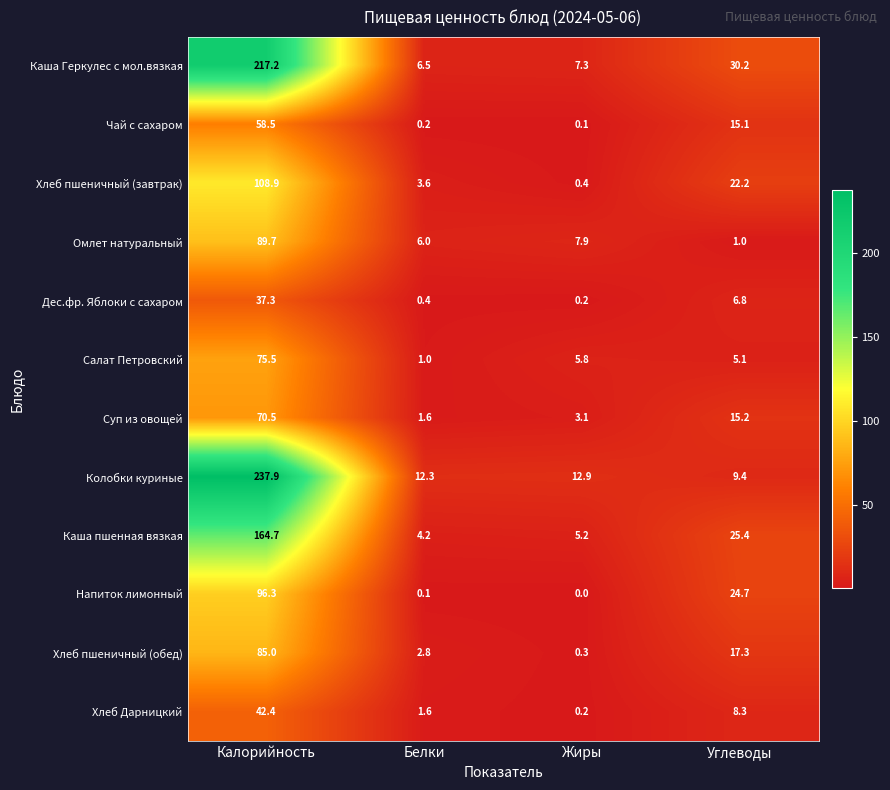

Which series has the largest total across all categories?

Колобки куриные